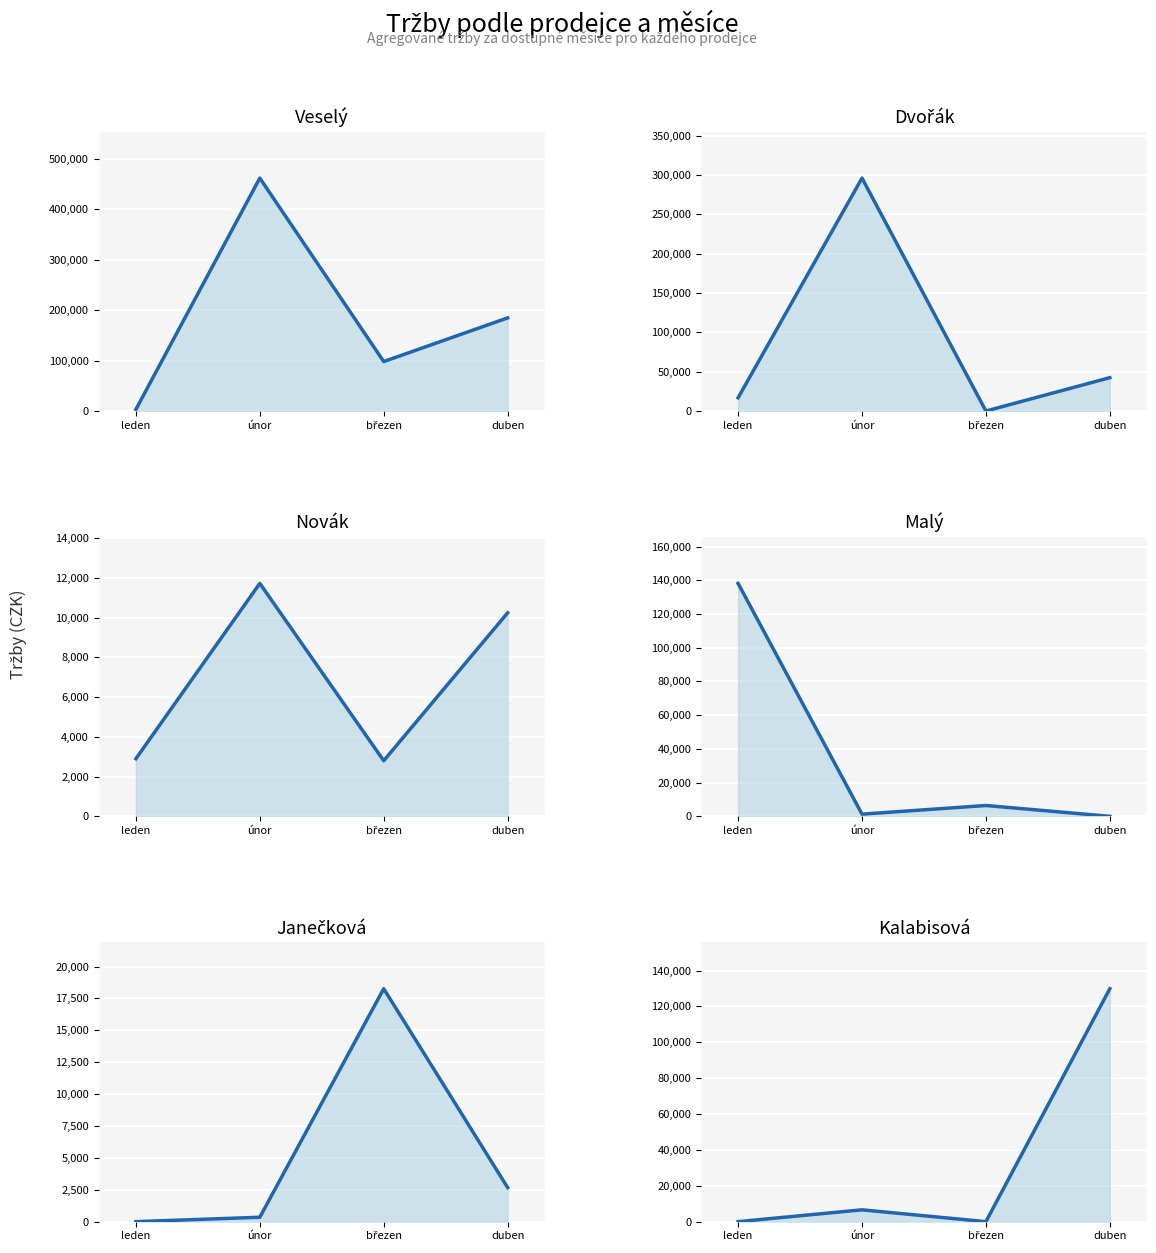

True or false: Kalabisová and Novák intersect in this chart.

True